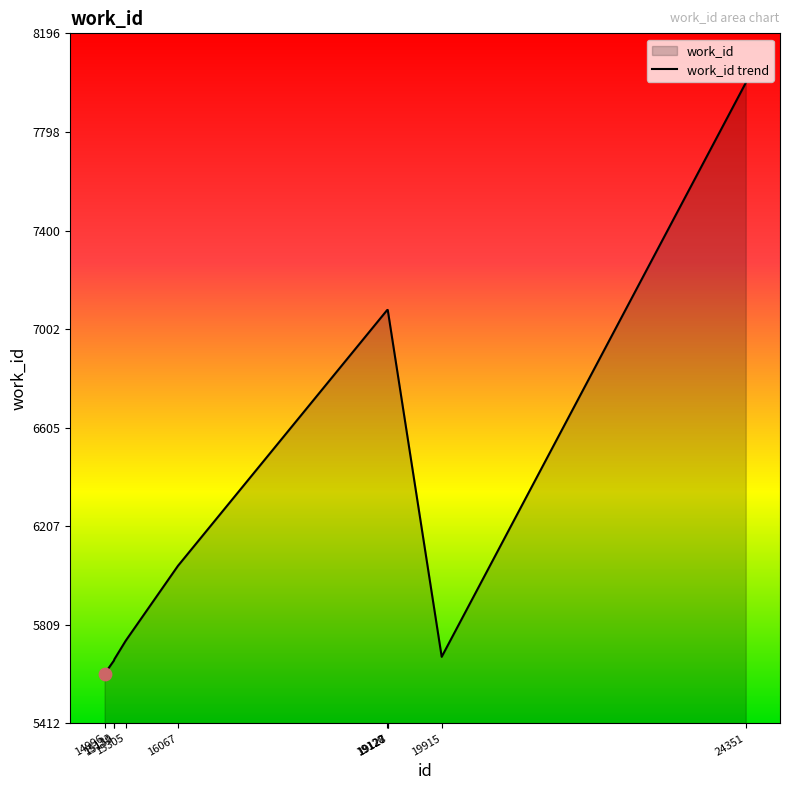

Which has a higher value, 19915 or 15305?

15305